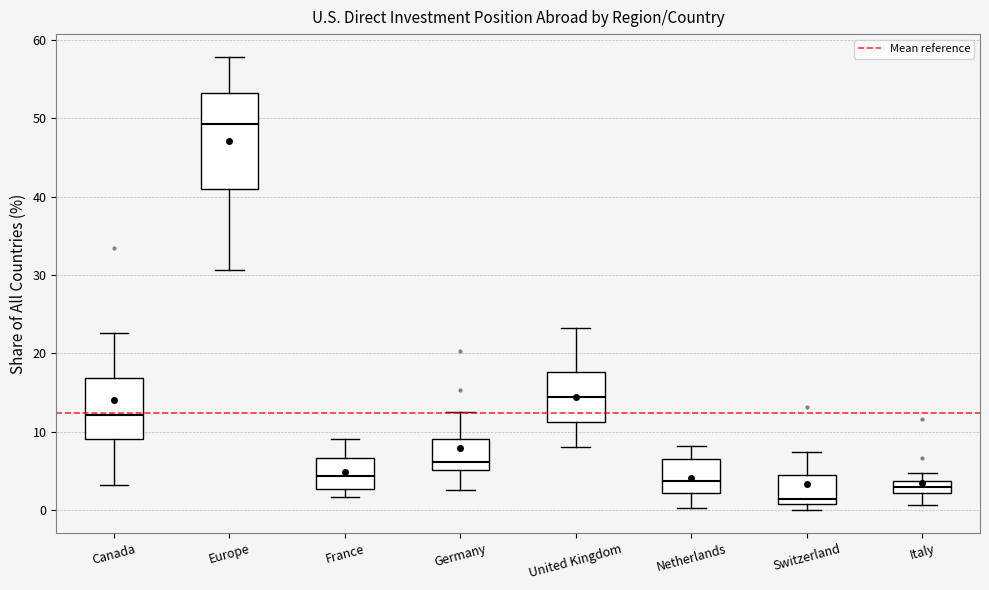

Which box is the tallest, from its lower edge to its upper edge?

Europe